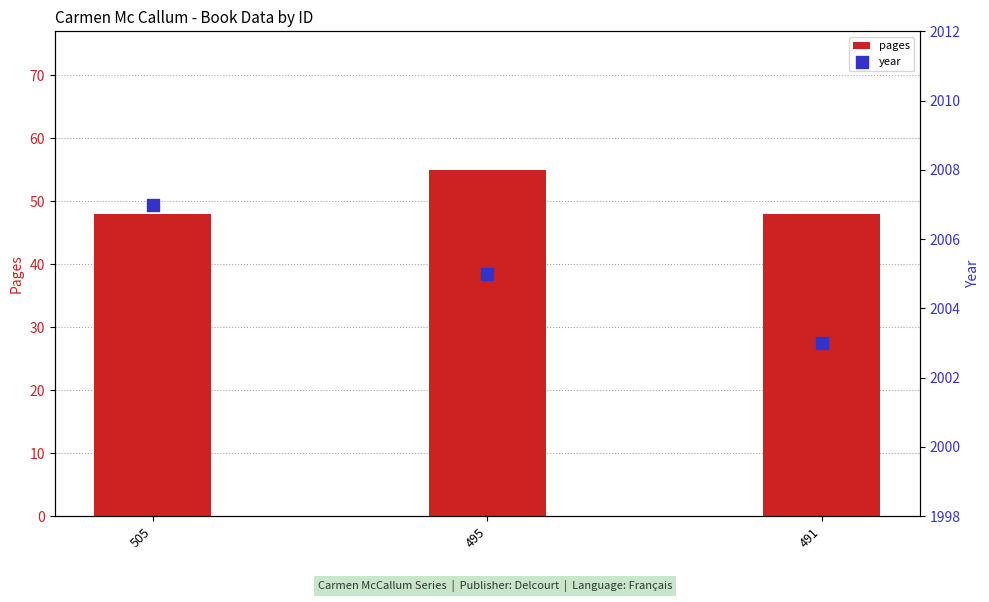

Which series contains the highest Y value?

year